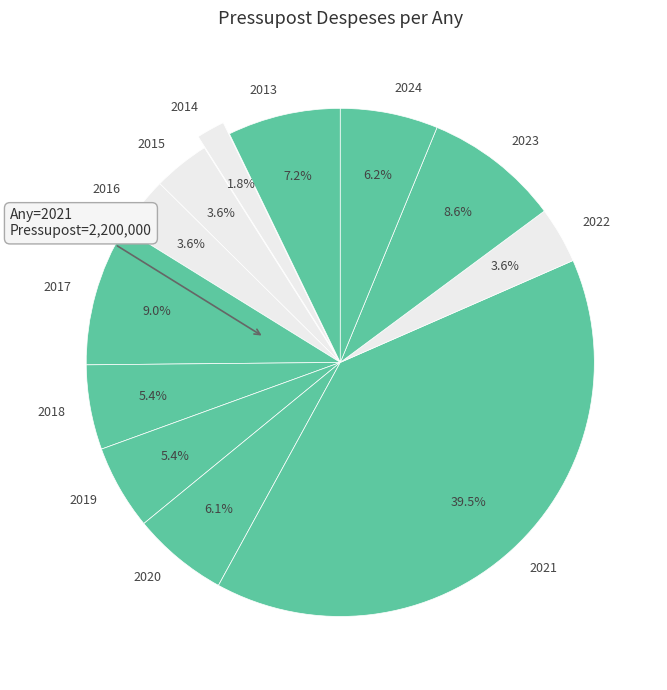

Which has a higher value, 2019 or 2017?

2017